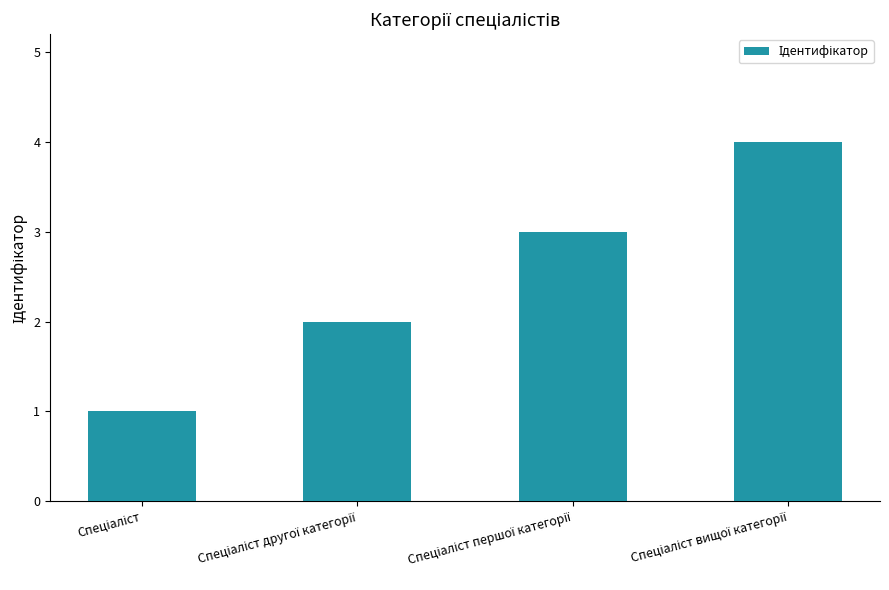

Does the chart contain any negative values?

No